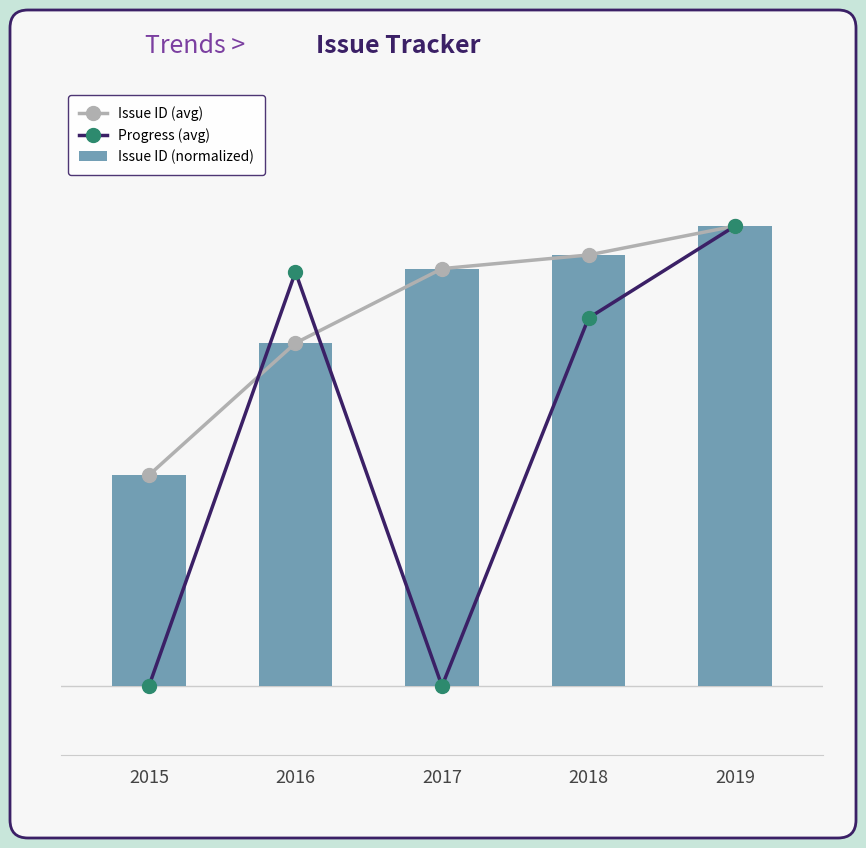

The value of Progress (avg) at 2017 is -49.6. True or false?

False